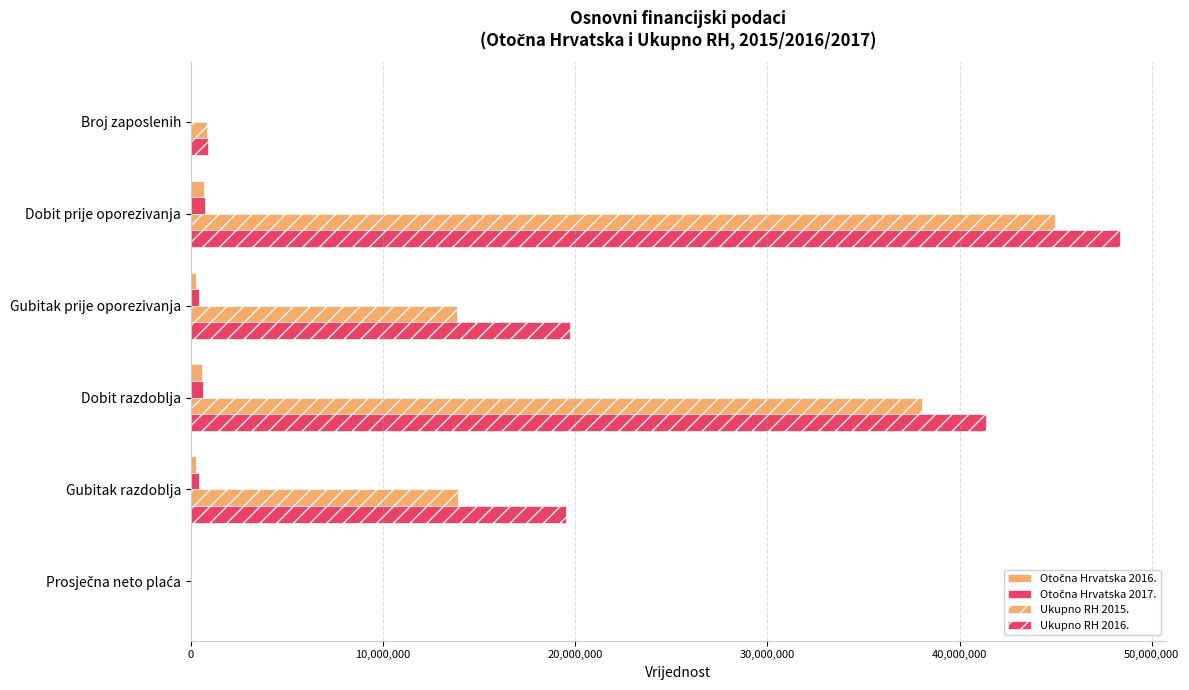

What are all the series names shown in the legend?

Otočna Hrvatska 2016., Otočna Hrvatska 2017., Ukupno RH 2015., Ukupno RH 2016.